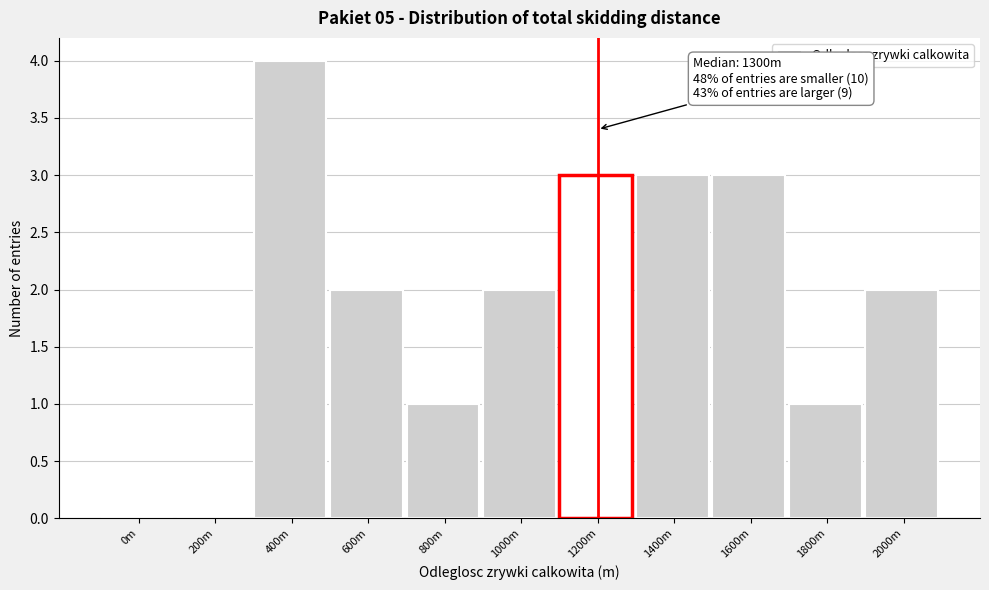

Reading left to right, extract all data points from this chart.

0m=0	200m=0	400m=4	600m=2	800m=1	1000m=2	1200m=3	1400m=3	1600m=3	1800m=1	2000m=2